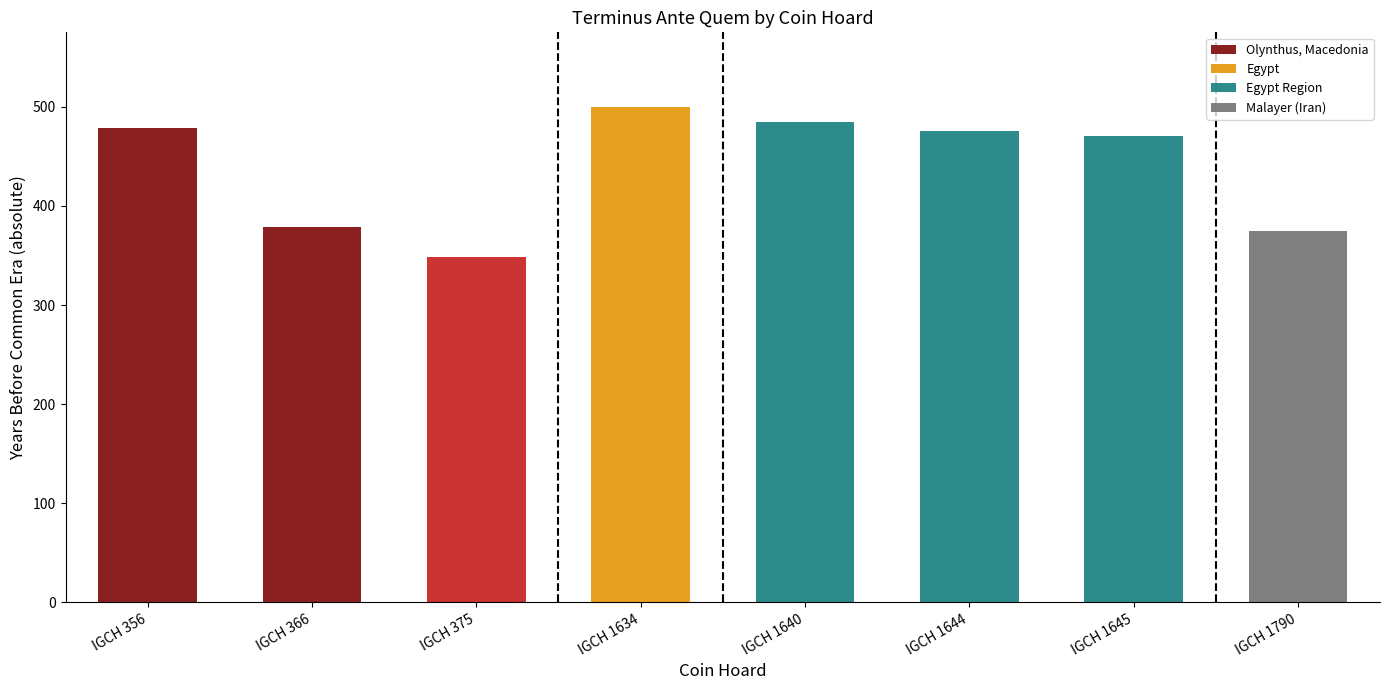

What is the difference between the second highest and minimum values?

137